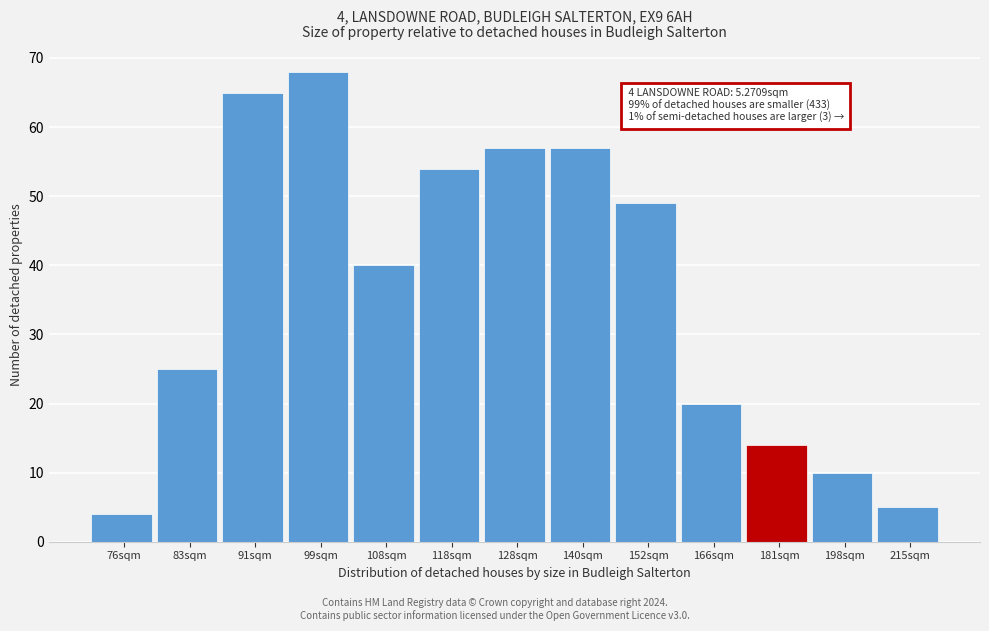

Reading left to right, extract all data points from this chart.

4	25	65	68	40	54	57	57	49	20	14	10	5